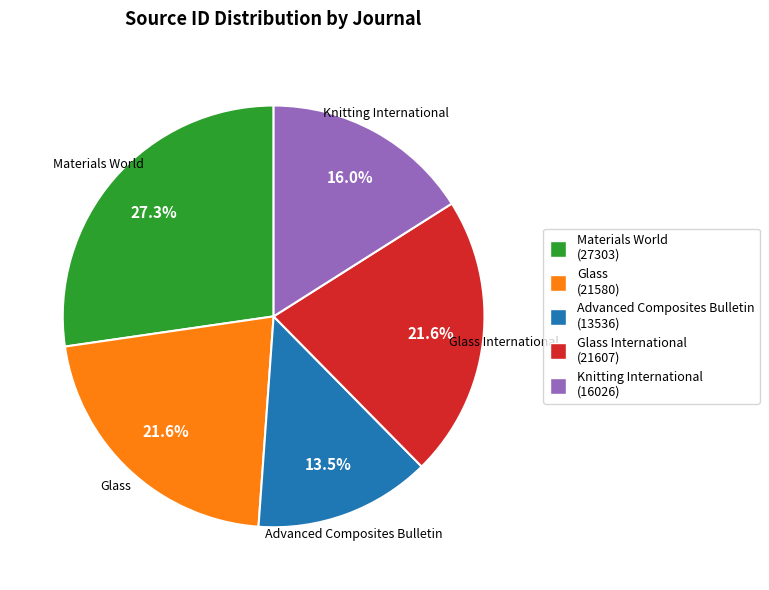

Between Glass International and Knitting International, which is larger?

Glass International